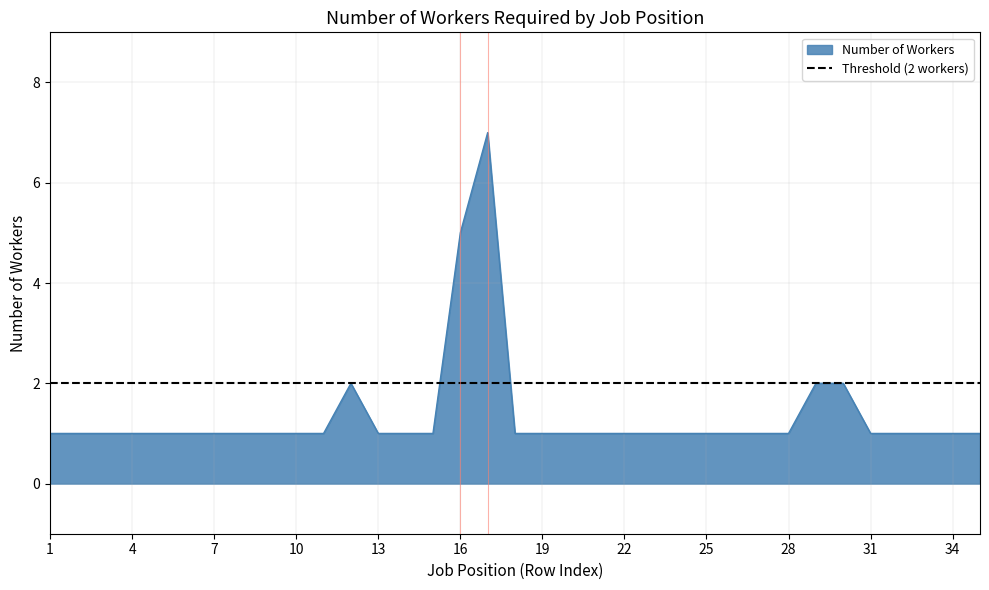

What is the difference between the second highest and minimum values?

4